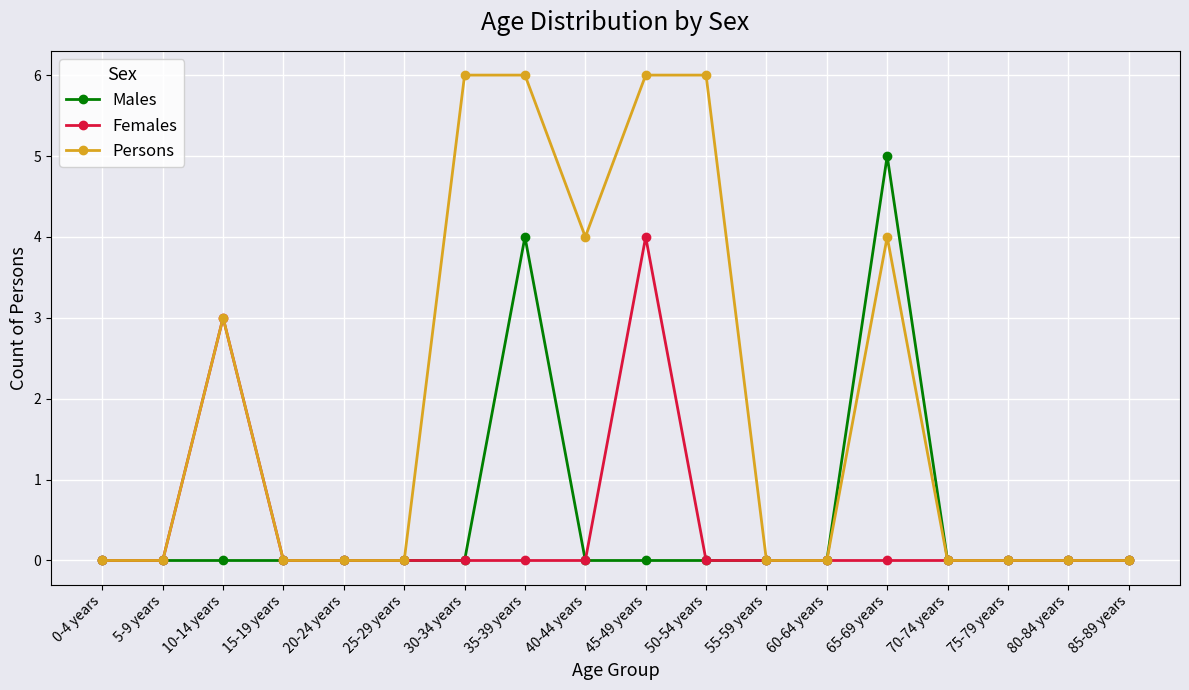

What is the average value of the Persons series?

2